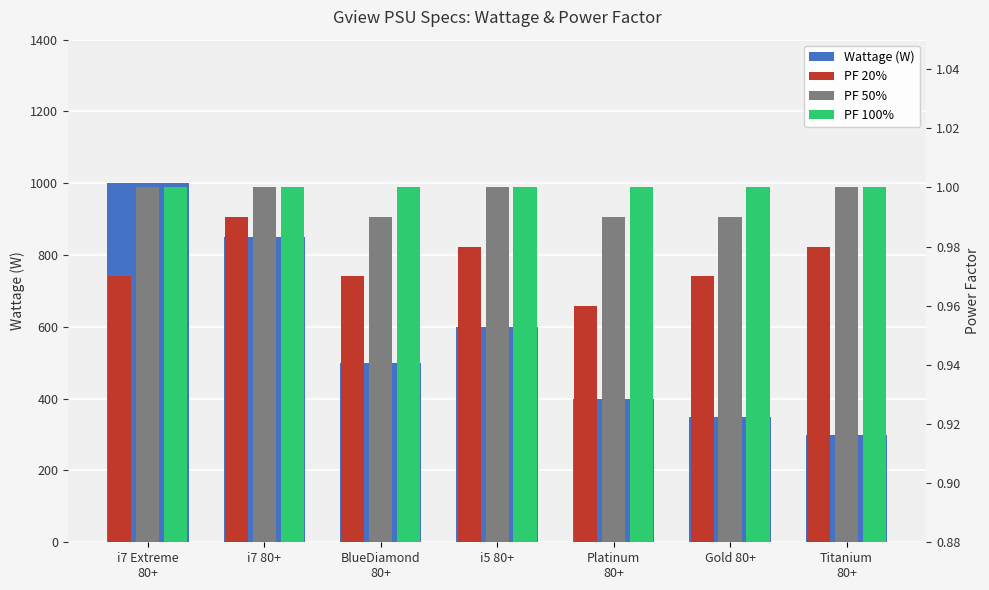

Reading left to right, list all the values displayed in this chart.

Wattage (W): 1000.0	850.0	500.0	600.0	400.0	350.0	300.0
PF 20%: 1.0	1.0	1.0	1.0	1.0	1.0	1.0
PF 50%: 1.0	1.0	1.0	1.0	1.0	1.0	1.0
PF 100%: 1.0	1.0	1.0	1.0	1.0	1.0	1.0